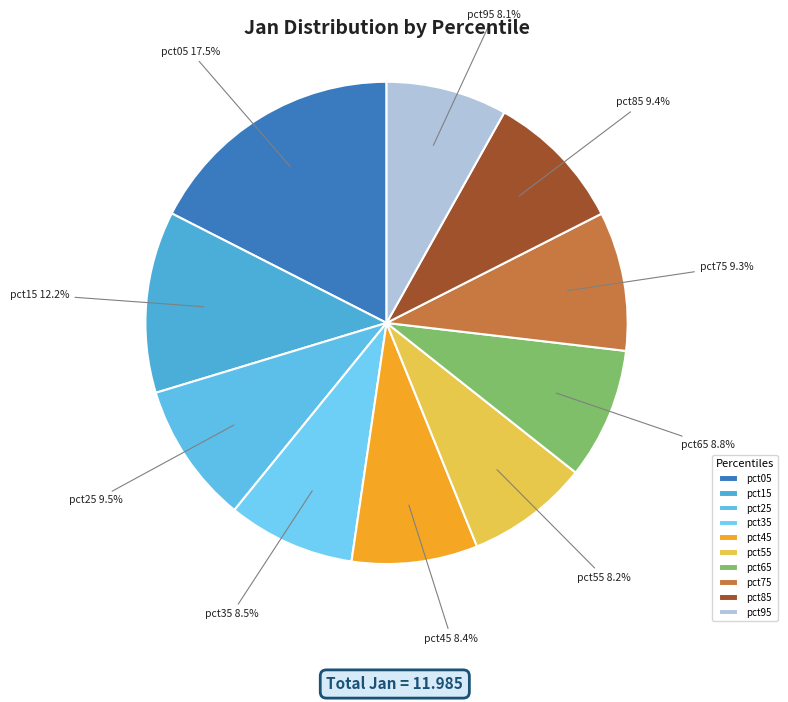

To the nearest percent, what percentage of the pie is pct45?

8%